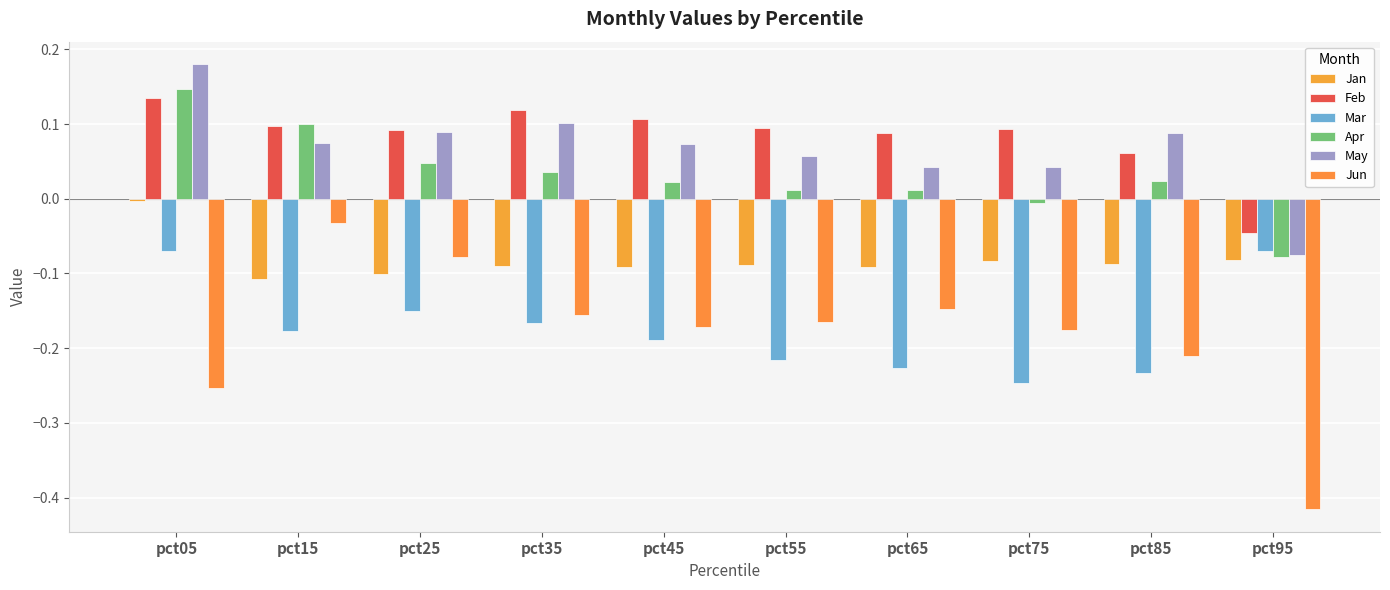

Does the chart contain stacked bars?

No